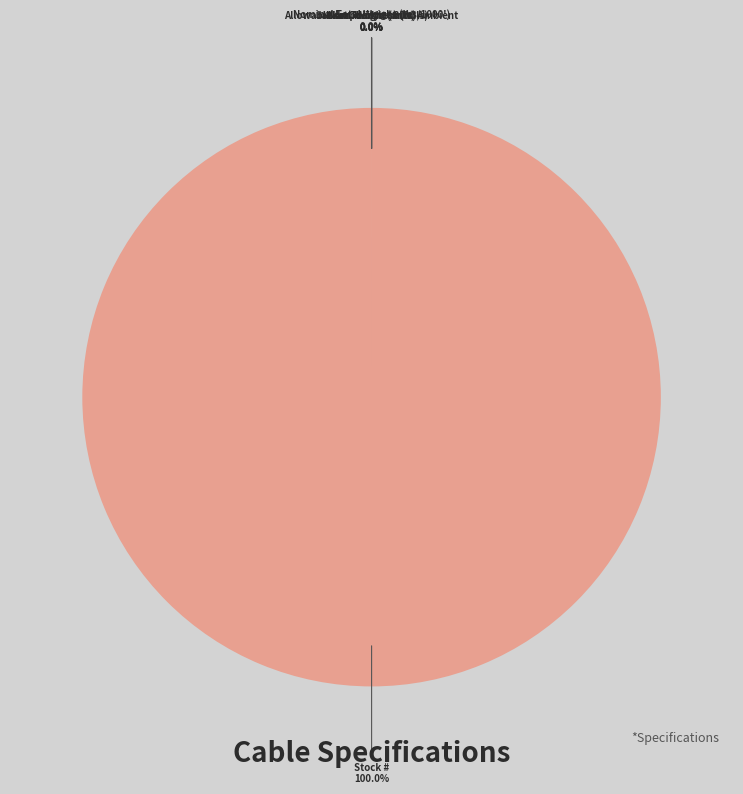

Which category accounts for the majority?

Stock #